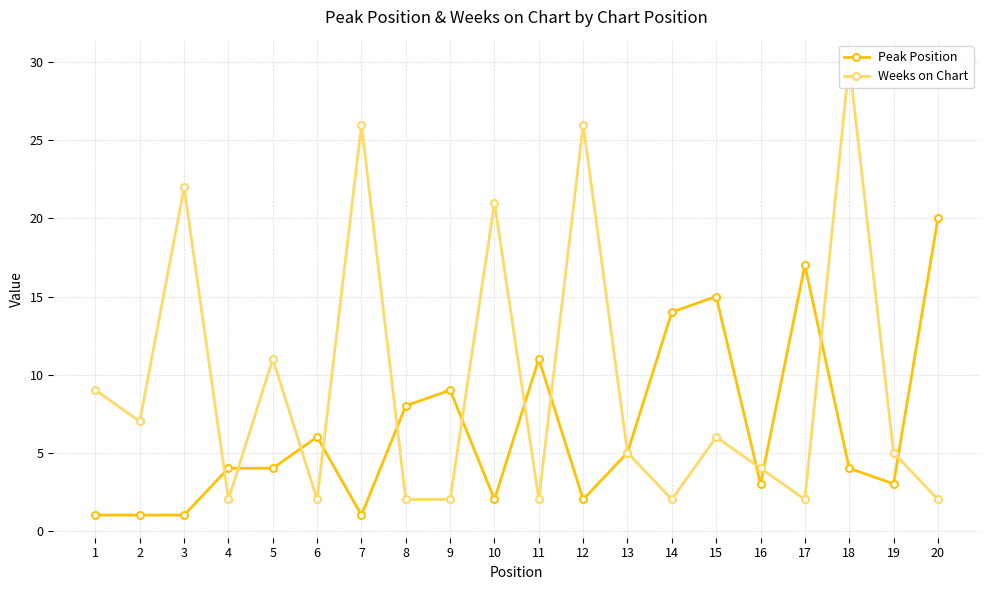

List the series in order of their peak value, lowest first.

Peak Position, Weeks on Chart